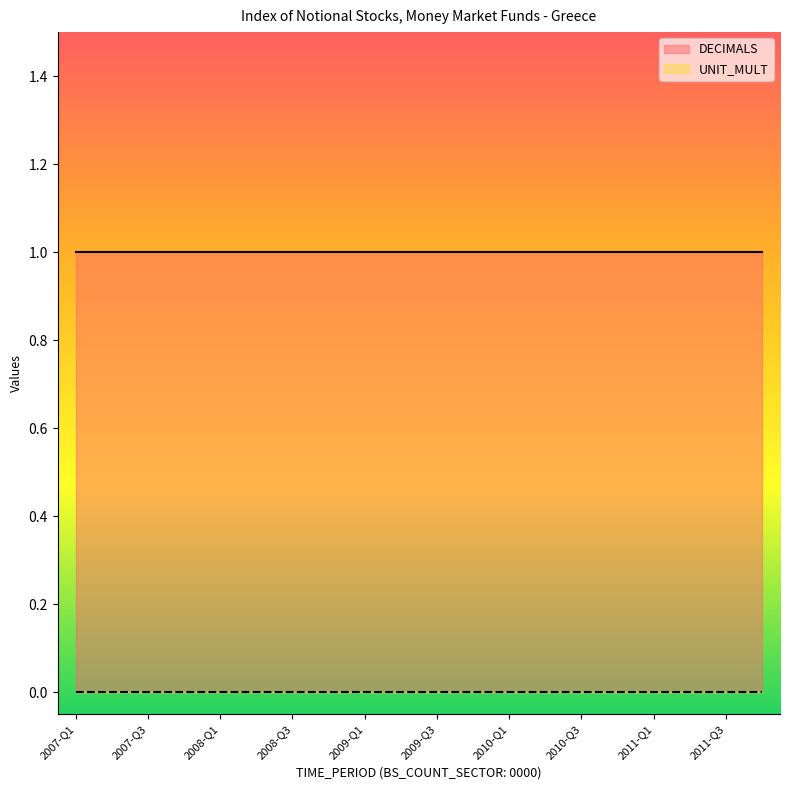

True or false: DECIMALS has more than 0 points higher than both neighbors.

False